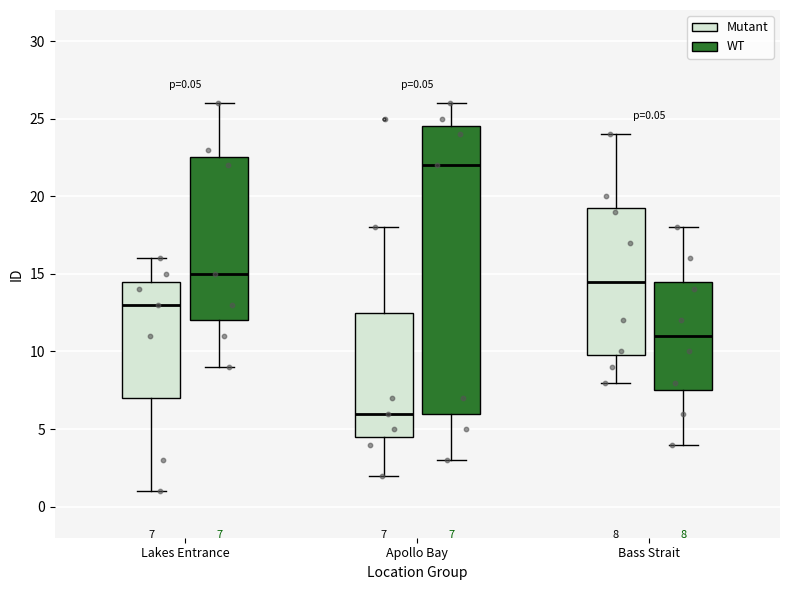

Which box's median line is the lowest?

Apollo Bay (Mutant)